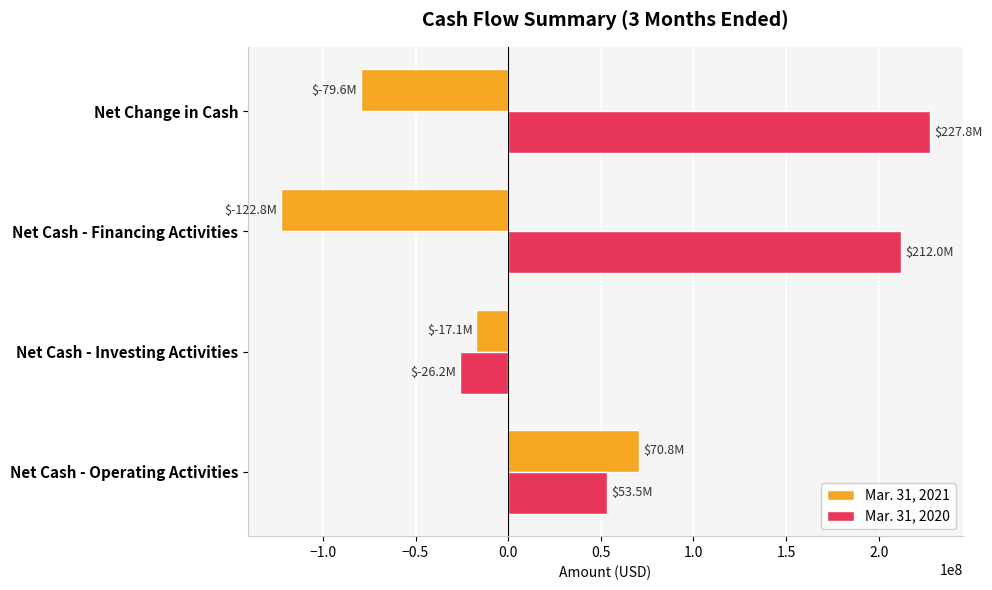

Between Net Cash - Operating Activities and Net Cash - Financing Activities, which series saw the biggest shift?

Mar. 31, 2021